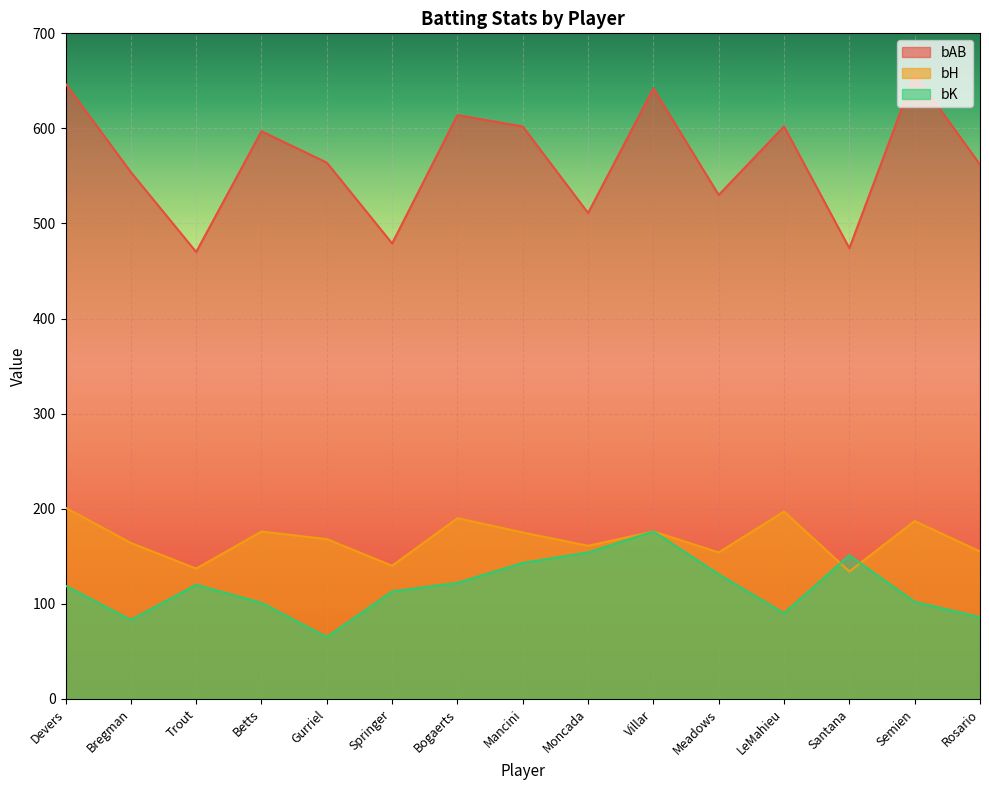

What is the label of the 8th point from the right?

Mancini